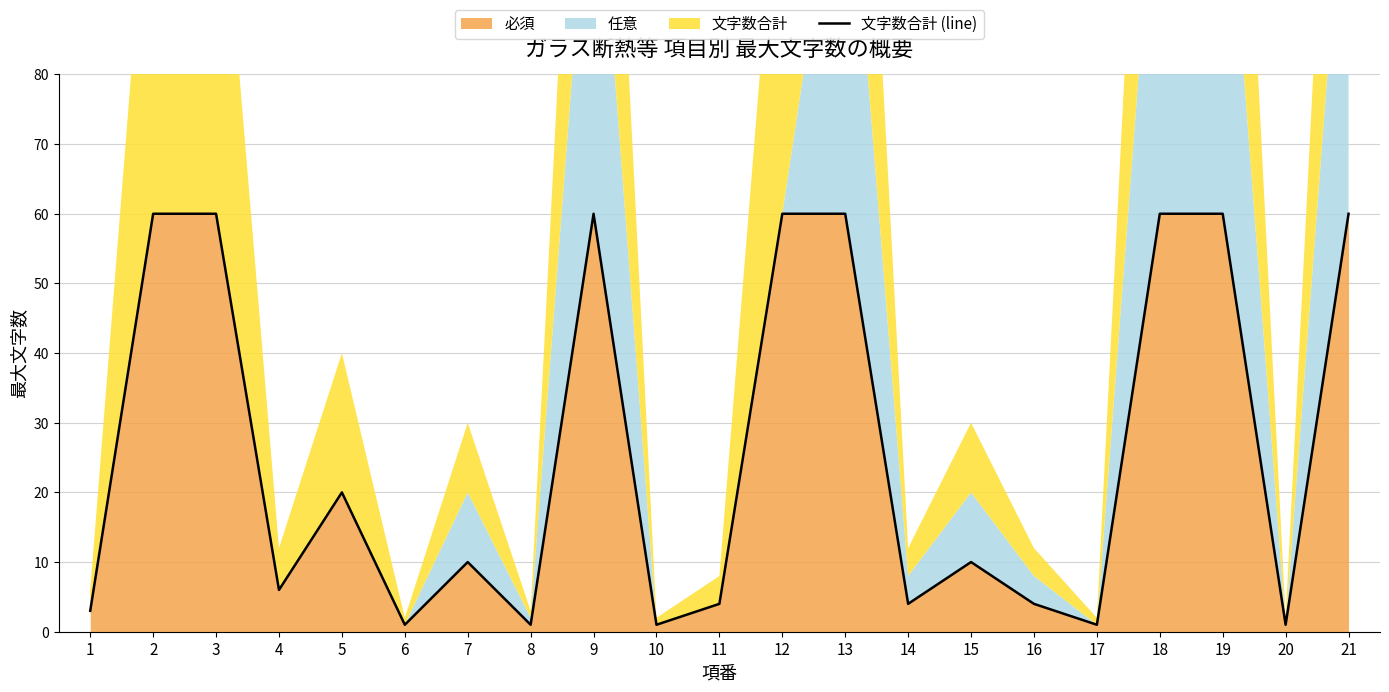

At which category does the data reach its first local peak?

5